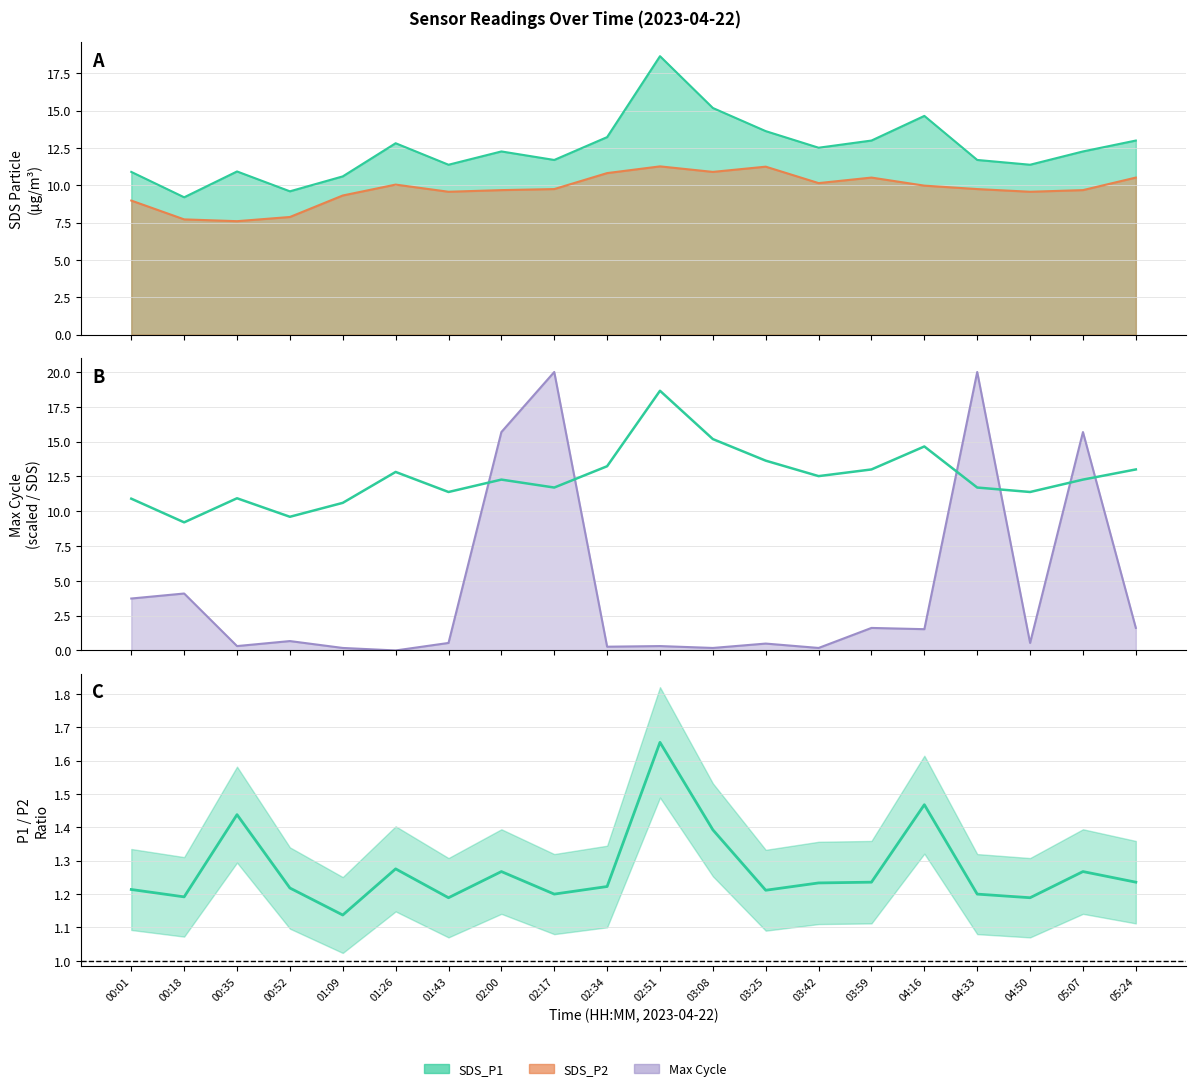

Reading right to left, list all the values displayed in this chart.

SDS_P1 (ref): 05:24=13.0	05:07=12.3	04:50=11.4	04:33=11.7	04:16=14.7	03:59=13.0	03:42=12.5	03:25=13.6	03:08=15.2	02:51=18.6	02:34=13.2	02:17=11.7	02:00=12.3	01:43=11.4	01:26=12.8	01:09=10.6	00:52=9.6	00:35=10.9	00:18=9.2	00:01=10.9
SDS_P1/SDS_P2 ratio: 05:24=1.2	05:07=1.3	04:50=1.2	04:33=1.2	04:16=1.5	03:59=1.2	03:42=1.2	03:25=1.2	03:08=1.4	02:51=1.7	02:34=1.2	02:17=1.2	02:00=1.3	01:43=1.2	01:26=1.3	01:09=1.1	00:52=1.2	00:35=1.4	00:18=1.2	00:01=1.2